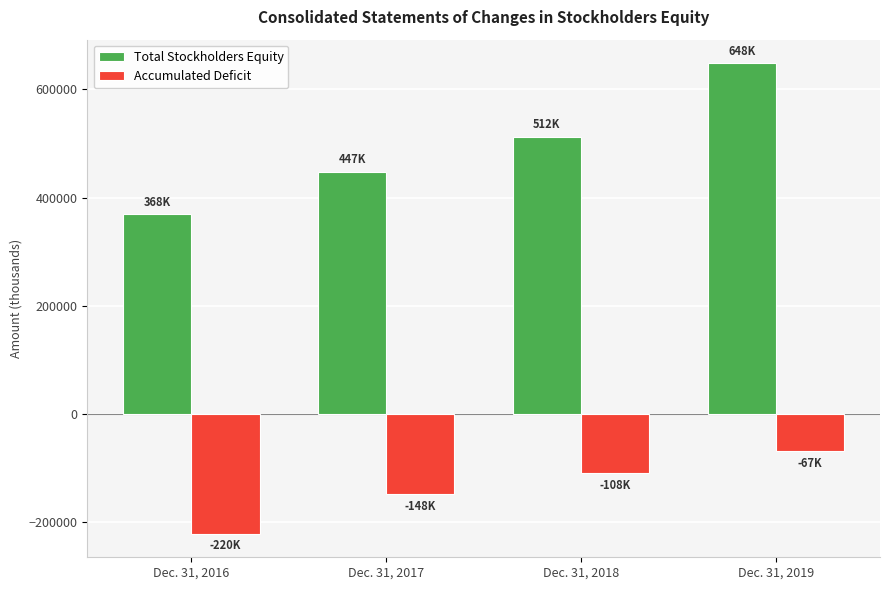

What is the difference between the second highest and minimum values in the Total Stockholders Equity series?

143420